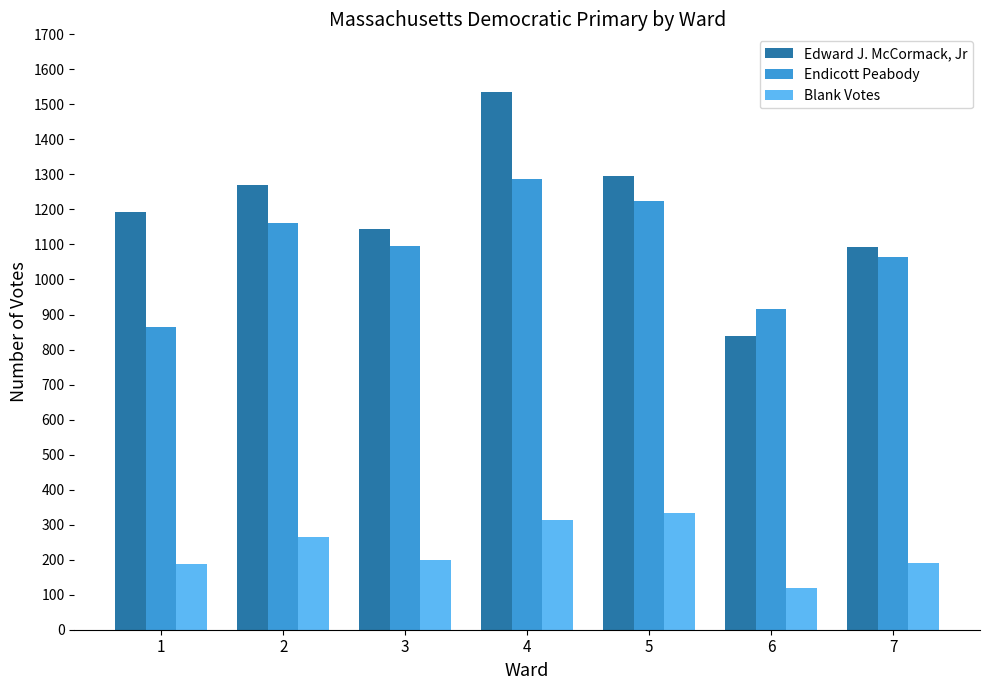

What is the minimum value shown in the chart?

119